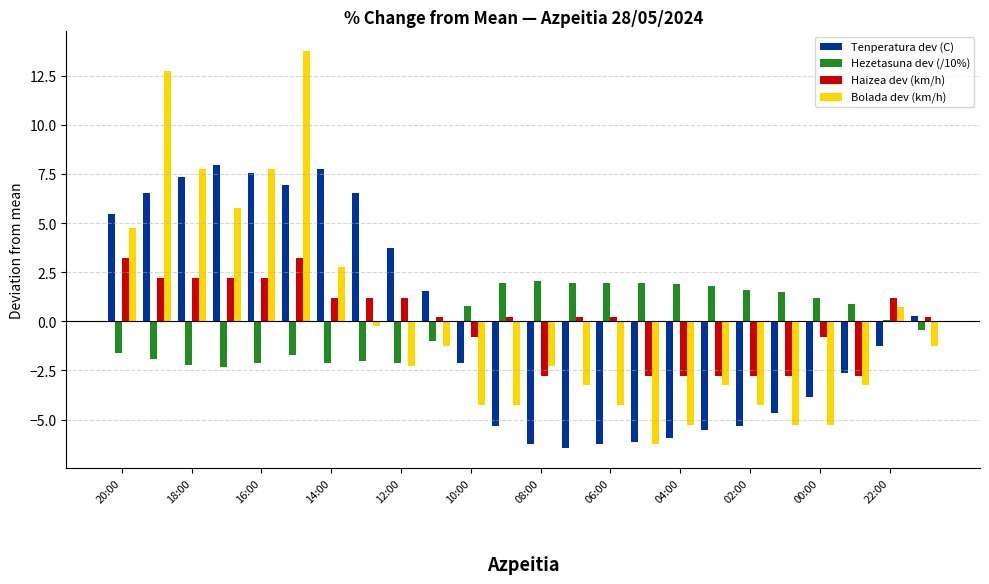

List the series in order of their peak value, highest first.

Bolada dev (km/h), Tenperatura dev (C), Haizea dev (km/h), Hezetasuna dev (/10%)